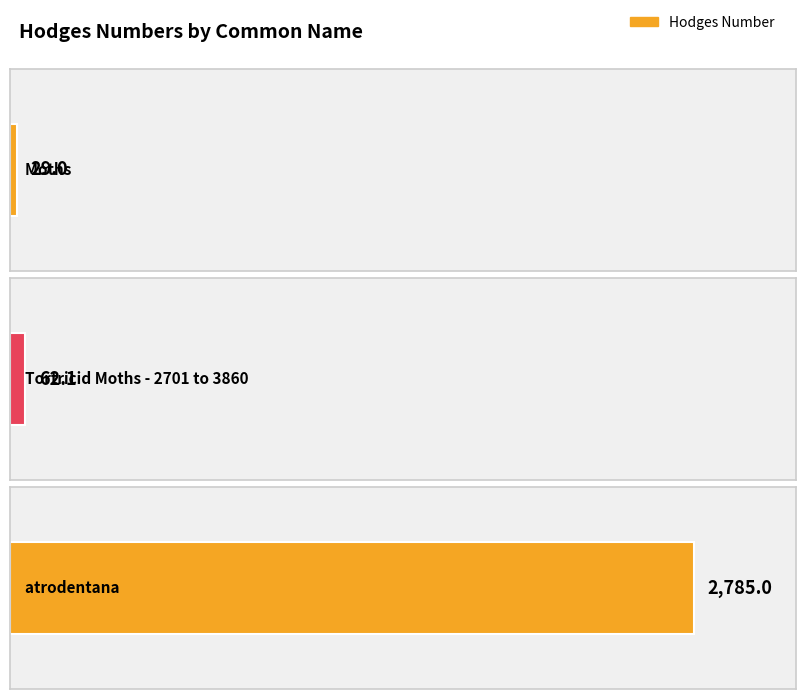

What is the label of the 2nd bar from the left?

Tortricid Moths - 2701 to 3860